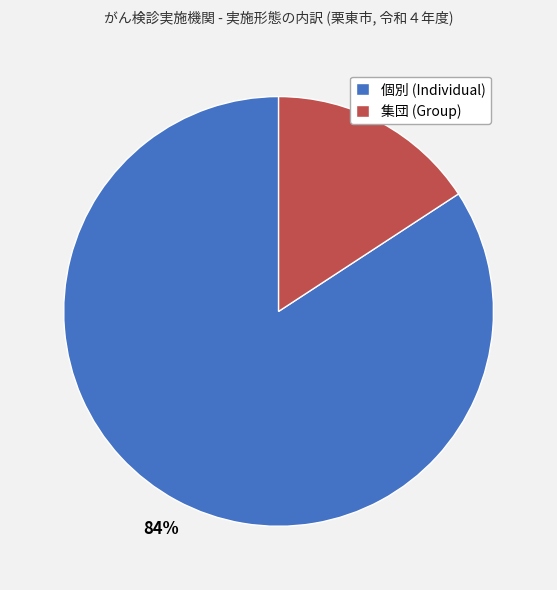

To the nearest percent, what percentage of the pie is 個別?

84%